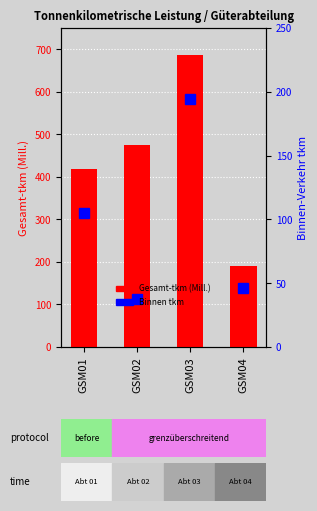

Reading left to right, extract all data points from this chart.

Gesamt-tkm (Mill.): 418.0	474.4	685.8	190.0
Binnen tkm: 104.7	37.5	194.1	46.3